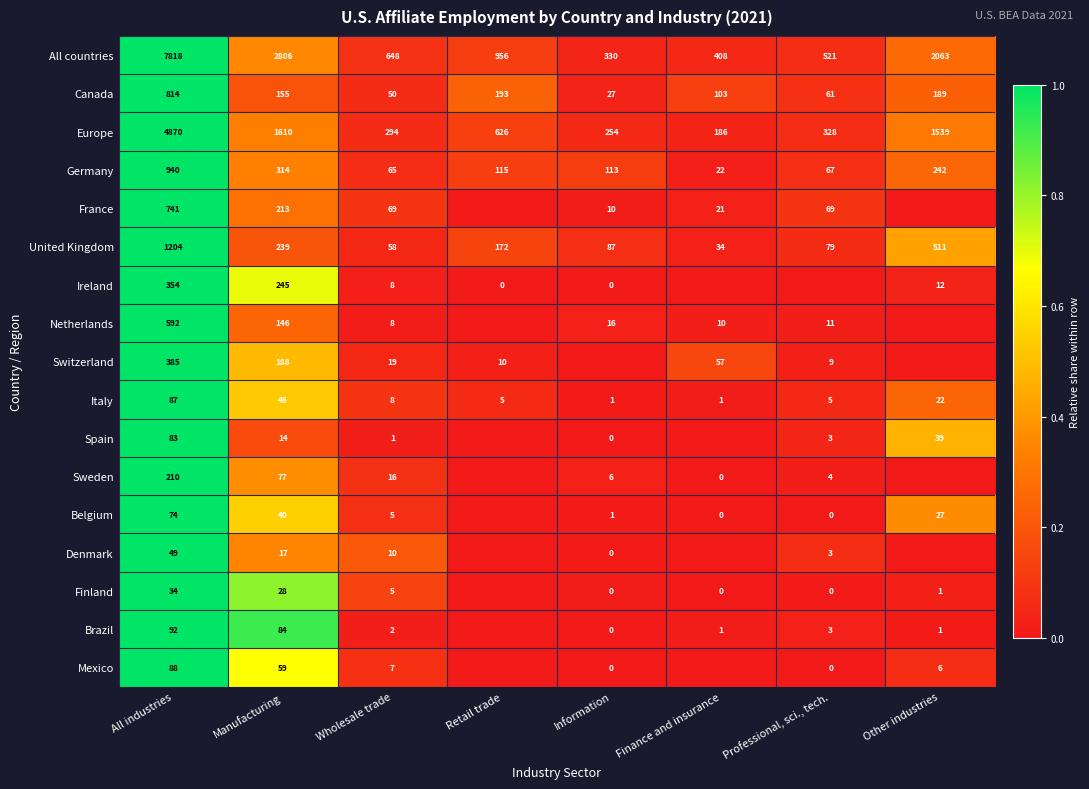

At which label does Germany first exceed 115?

All industries